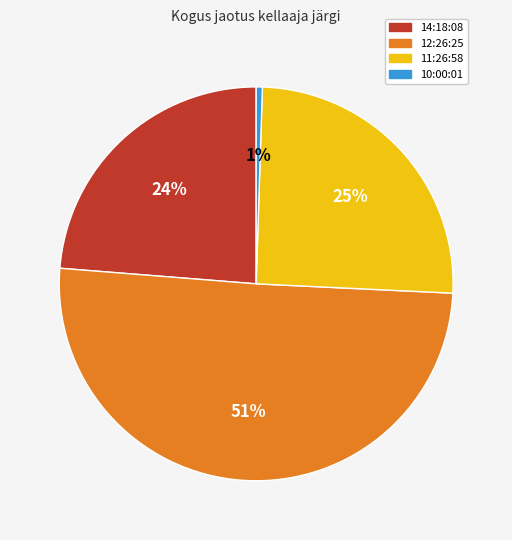

To the nearest percent, what is the average slice percentage?

25%